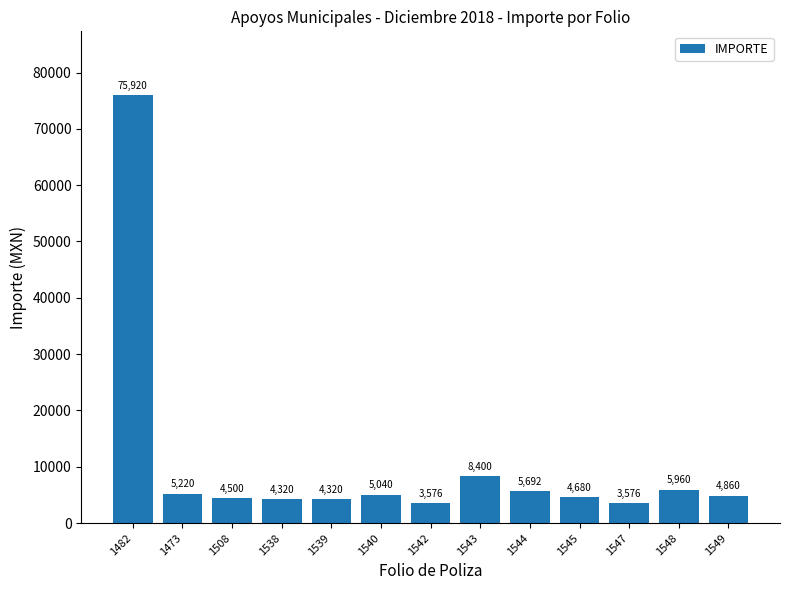

The value at 1473 is 5220. True or false?

True